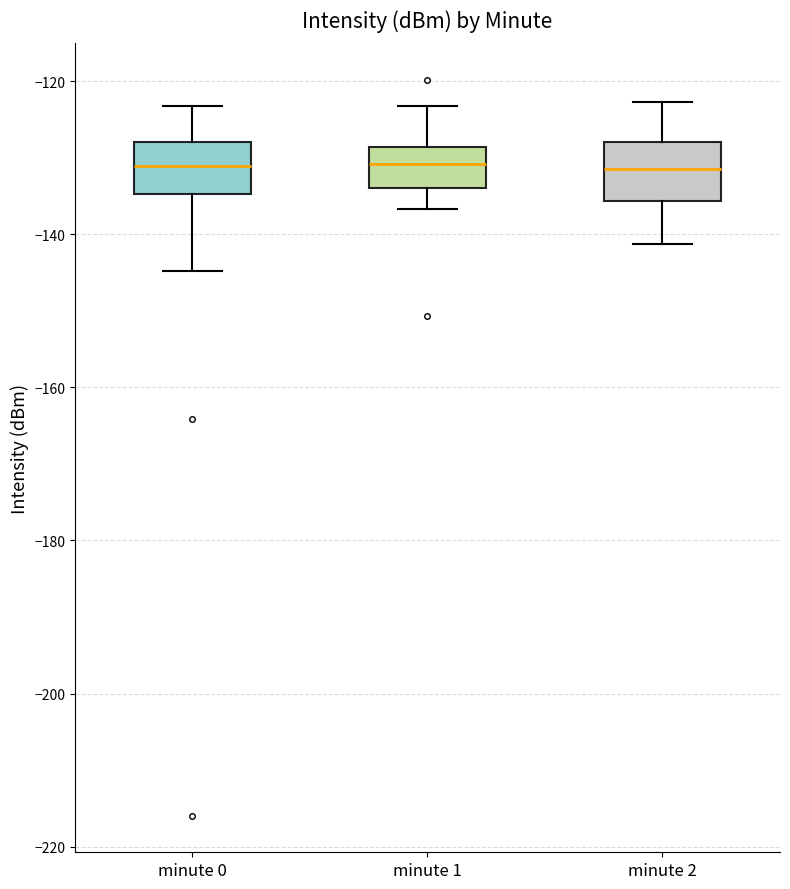

Where does the median line of the box for minute 2 sit on the y-axis? The values are not printed on the chart, so give them approximately, as read against the axis.

-132